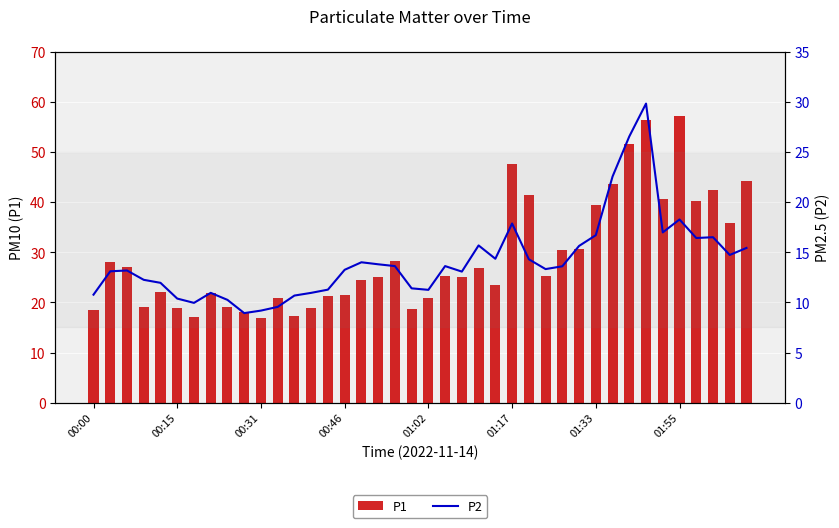

What is the highest value of the P1 series?

57.2